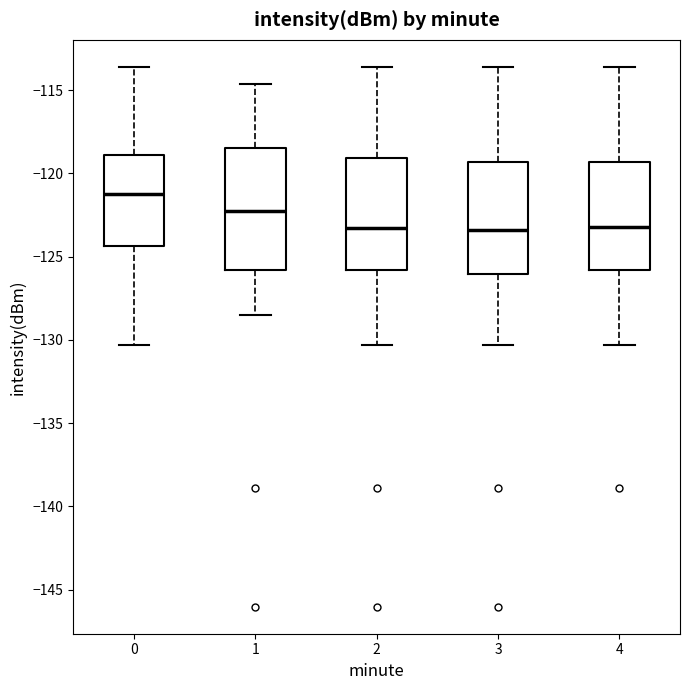

Which box has the highest median line?

0